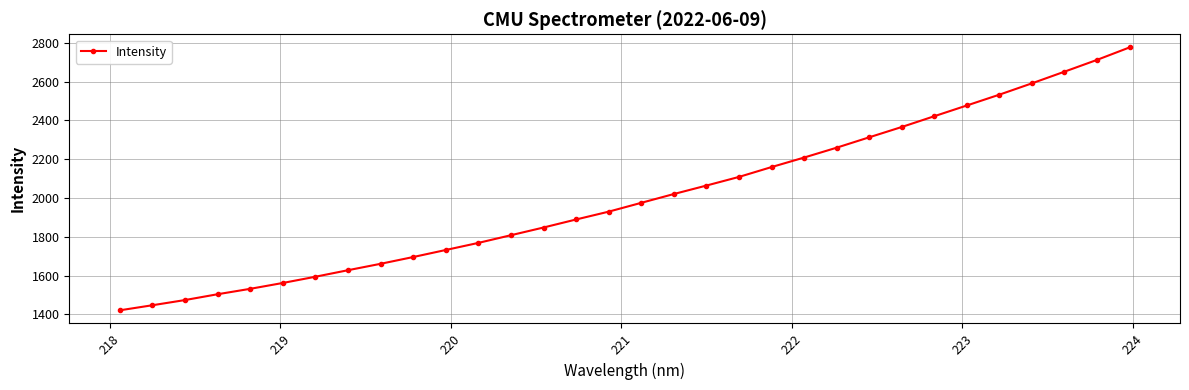

What is the maximum value shown in the chart?

2775.9